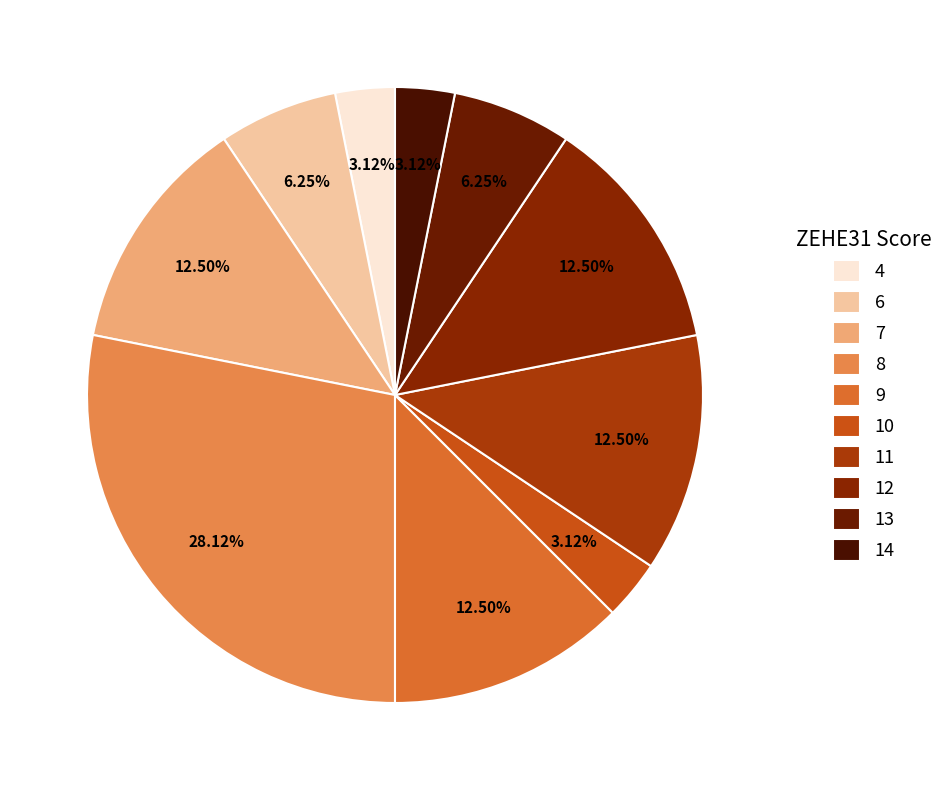

To the nearest percent, what percentage of the pie is 6?

6%